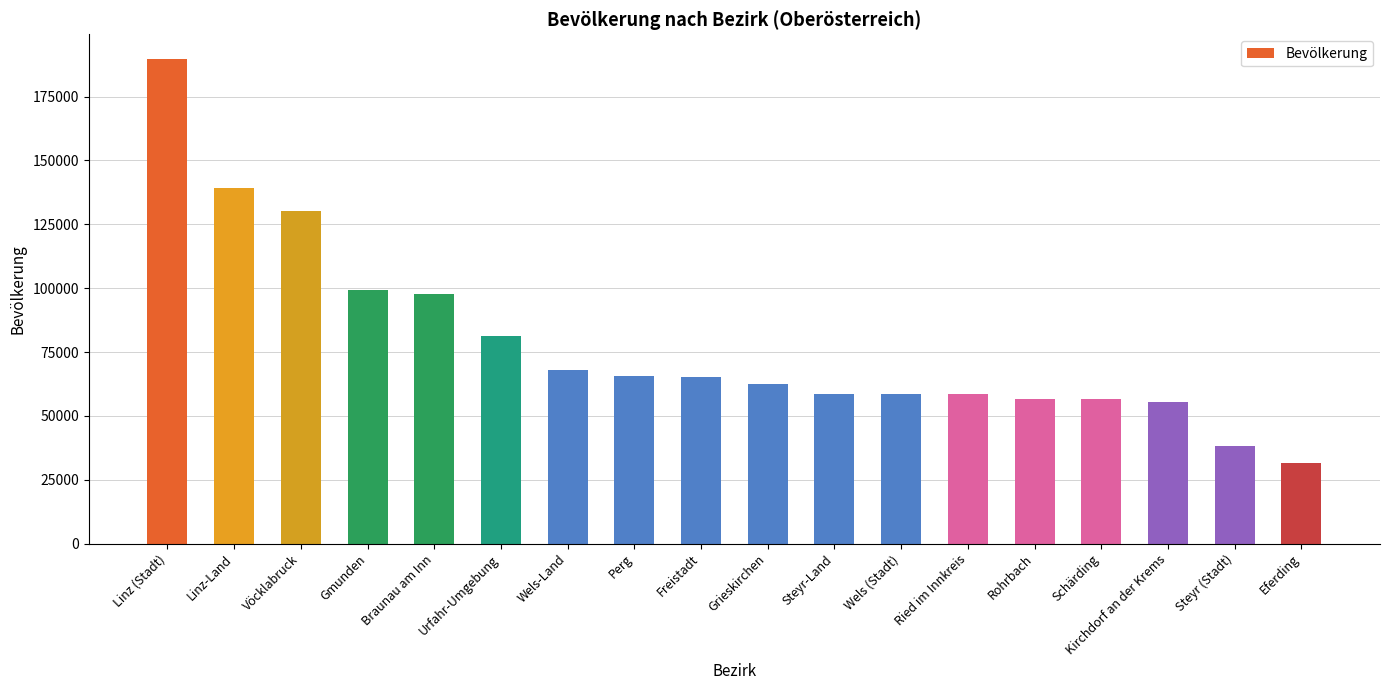

What is the difference between the maximum and minimum values?

158148